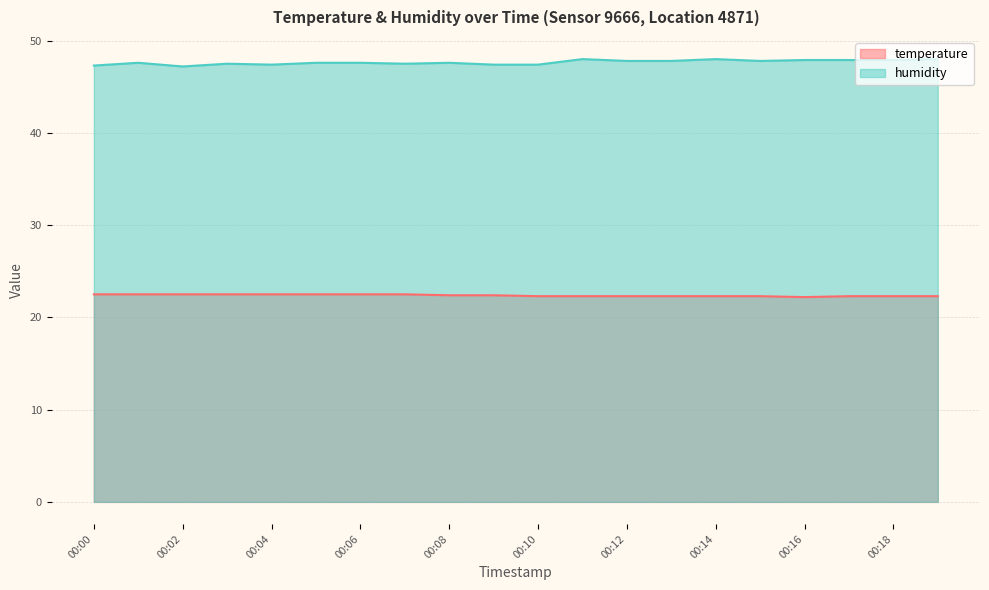

At which category does humidity reach its first local valley?

00:02